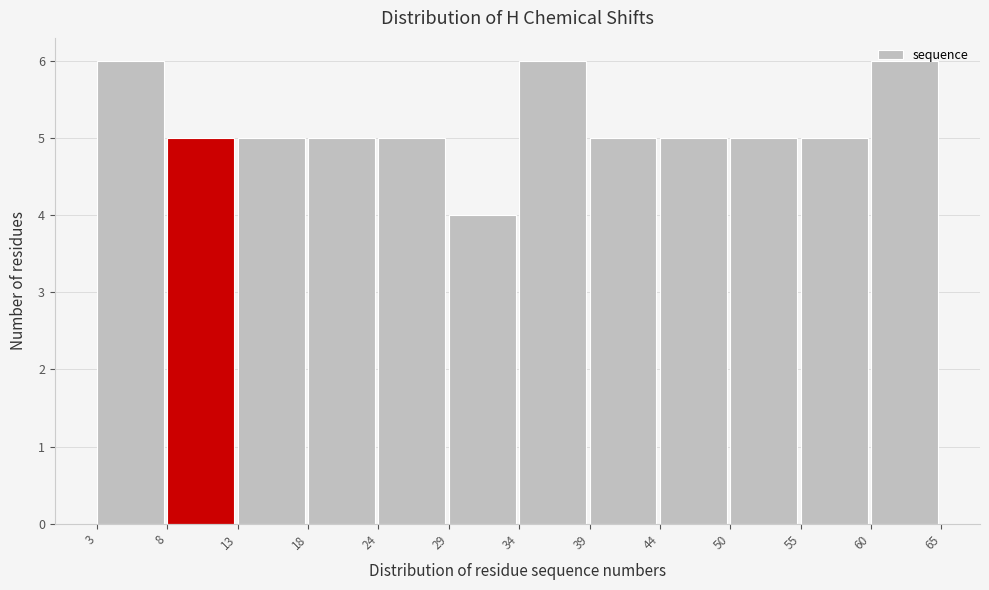

How tall is the bar that spans 50 to 55 on the x-axis? The values are not printed on the chart, so give them approximately, as read against the axis.

5